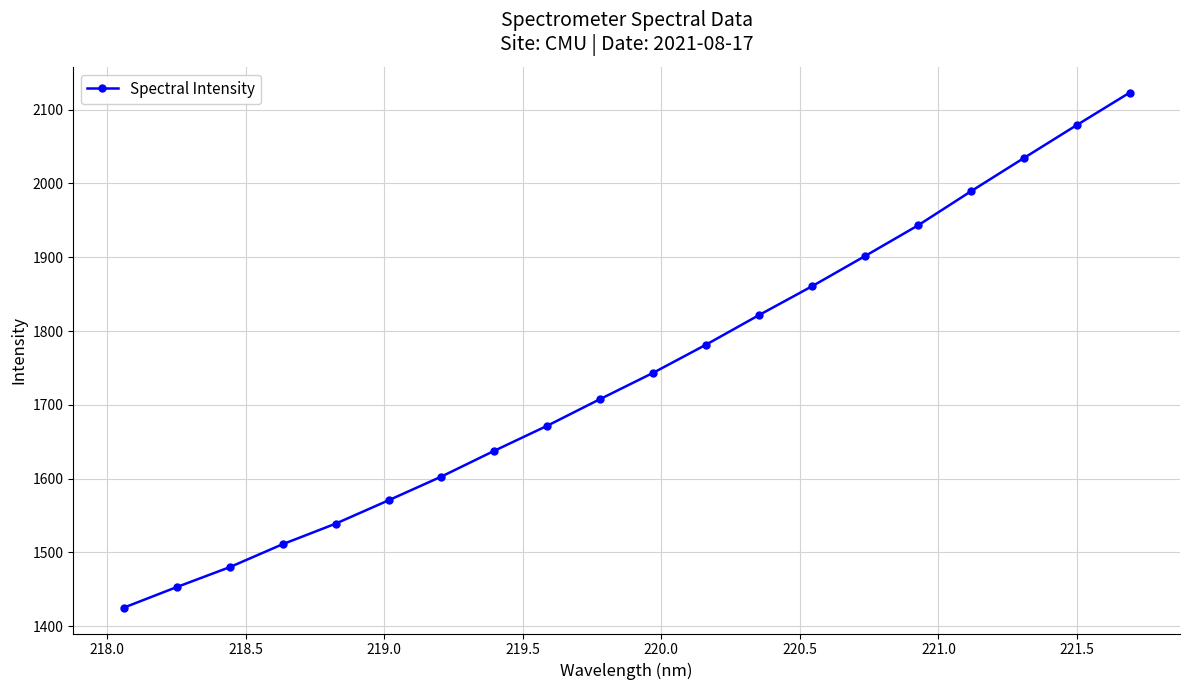

What is the maximum value shown in the chart?

2122.9